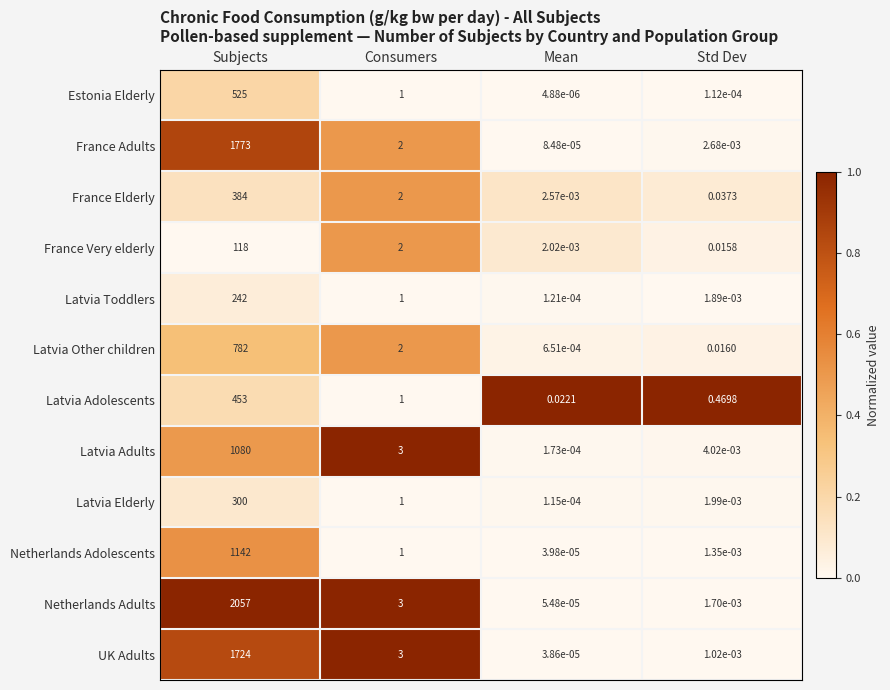

At which label does Netherlands Adults reach its minimum?

Mean